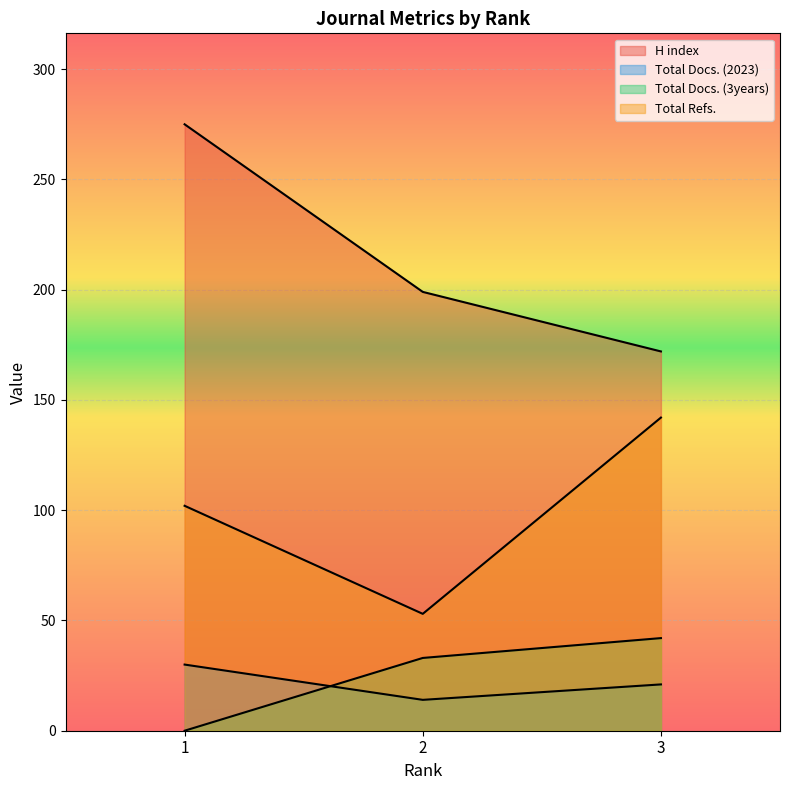

Reading left to right, list all the values displayed in this chart.

H index: 1=275	2=199	3=172
Total Docs. (2023): 1=30	2=14	3=21
Total Docs. (3years): 1=0	2=33	3=42
Total Refs.: 1=102	2=53	3=142